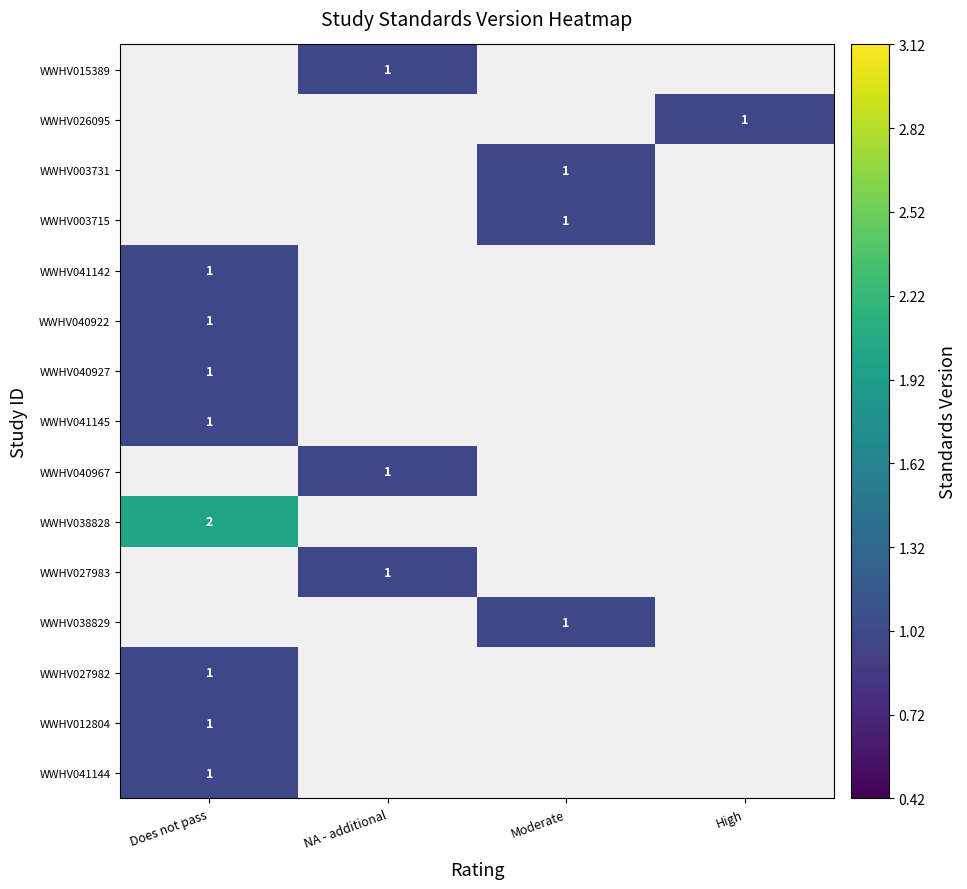

True or false: WWHV040927 has a value of 1 at Does not pass.

True